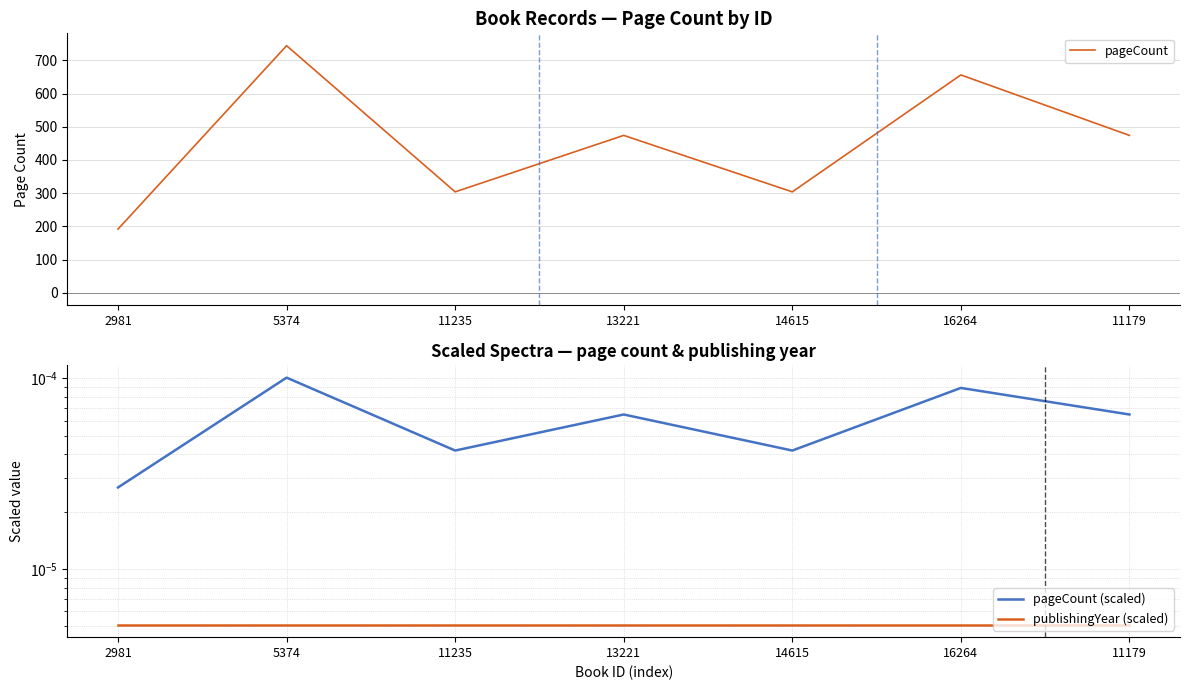

True or false: publishingYear (scaled) and pageCount cross at least once.

False